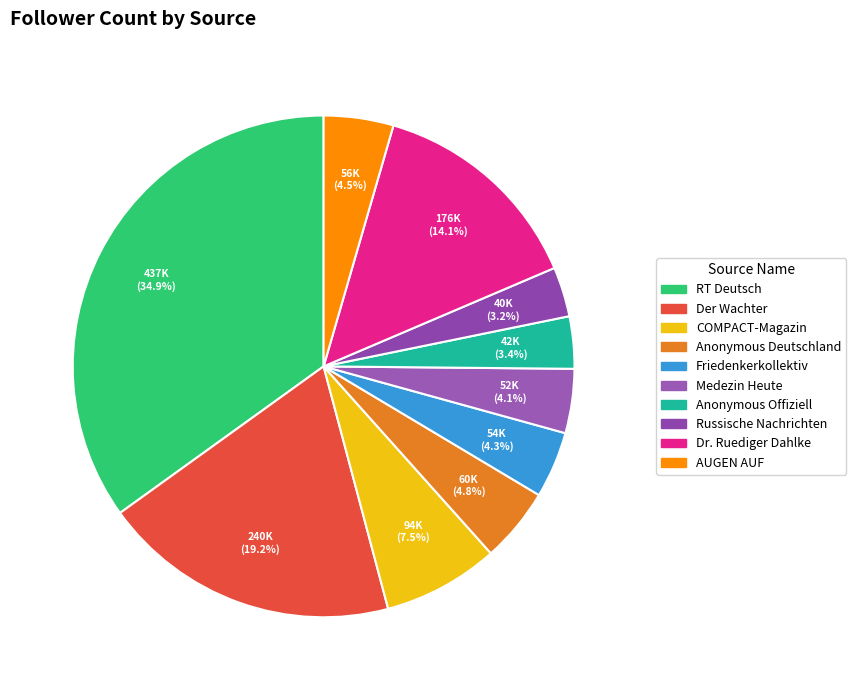

Which has a higher value, COMPACT-Magazin or RT Deutsch?

RT Deutsch